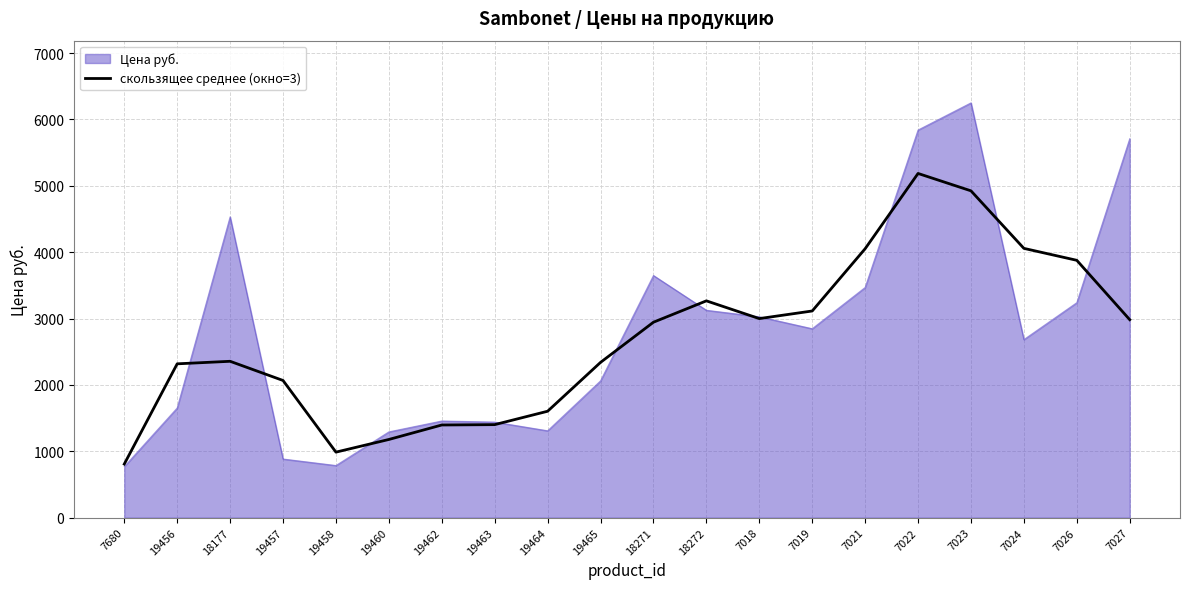

At which category does the chart reach its peak across all series?

7023